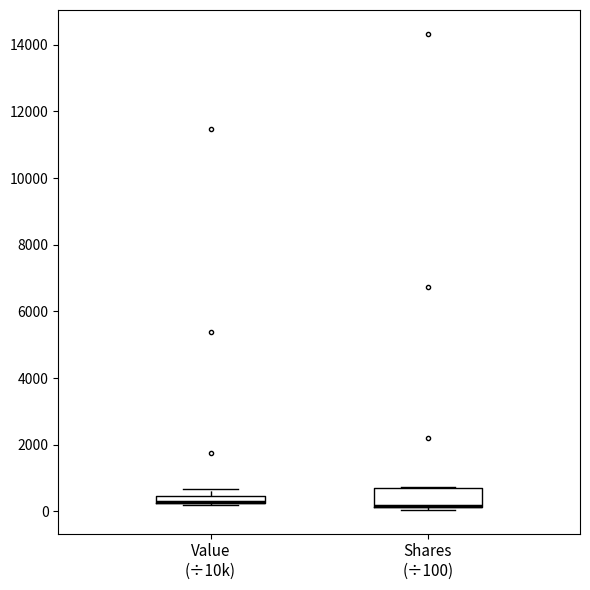

Where is the lower edge of the box for Shares (÷100) on the y-axis? The values are not printed on the chart, so give them approximately, as read against the axis.

200